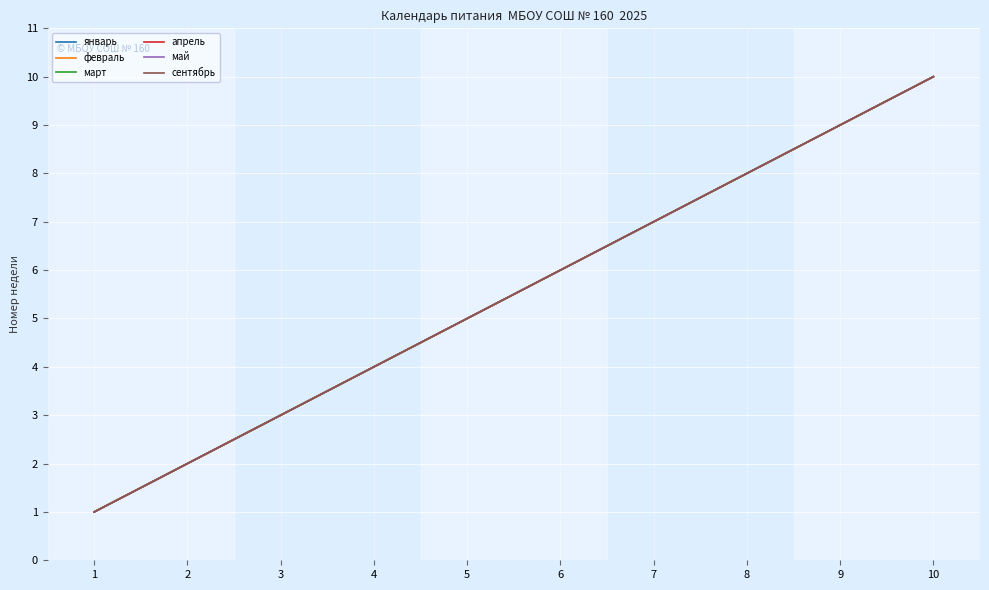

Does the chart display data point markers on the line(s)?

No